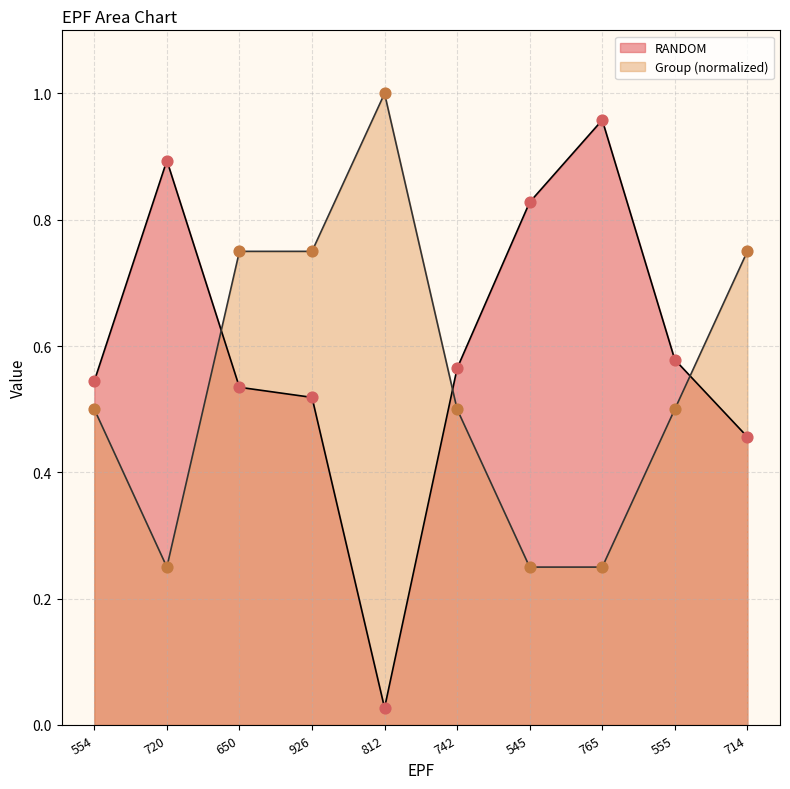

At which category is the sum across all series the highest?

650